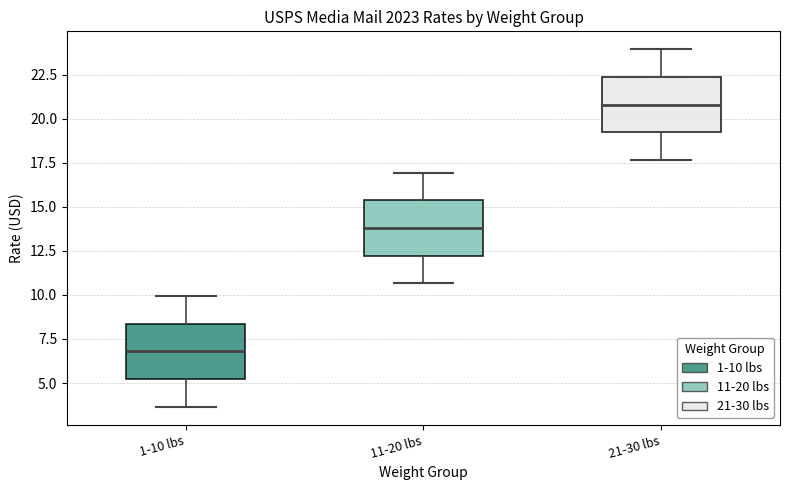

Reading left to right, read every box against the y-axis: the position of its median line, the range the box covers, and the ends of its whiskers. The values are not printed on the chart, so give them approximately, as read against the axis.

1-10 lbs: median 7.0, box 5.0 to 8.5, whiskers 3.5 to 10.0
11-20 lbs: median 14.0, box 12.0 to 15.5, whiskers 10.5 to 17.0
21-30 lbs: median 21.0, box 19.0 to 22.5, whiskers 17.5 to 24.0